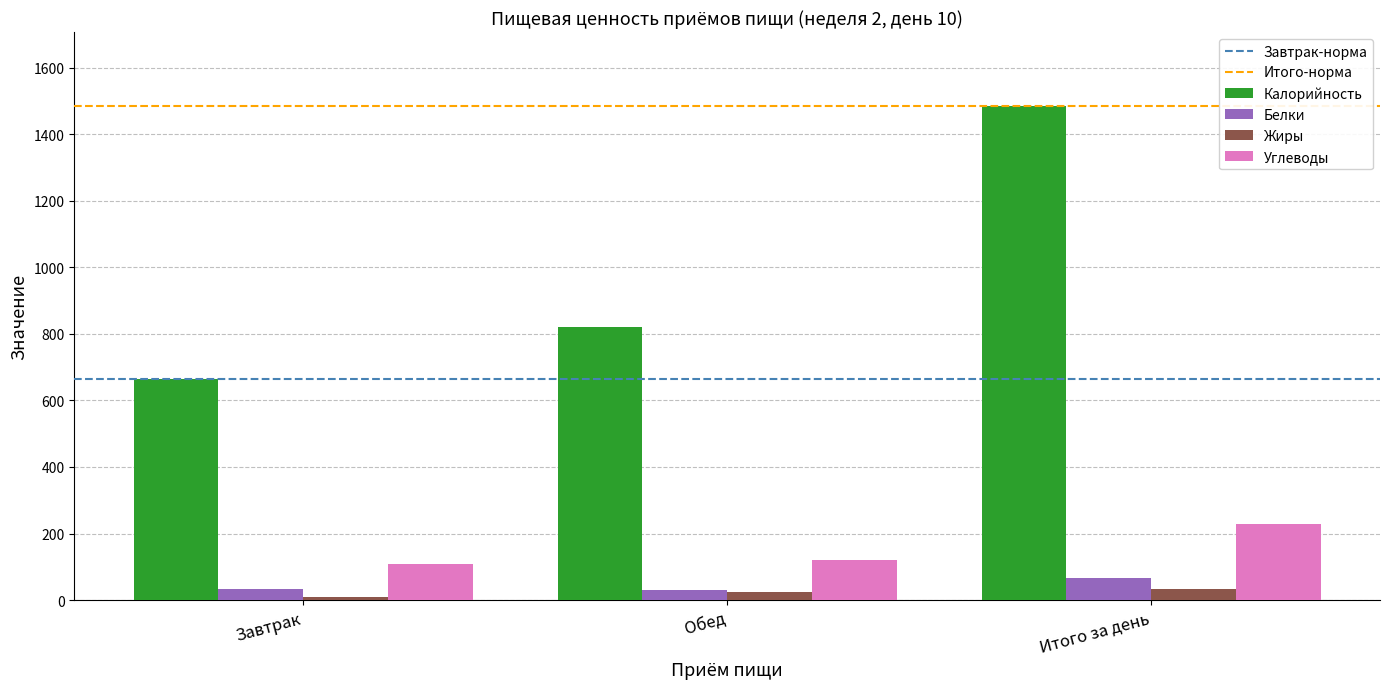

At how many categories does at least one series exceed 118?

3